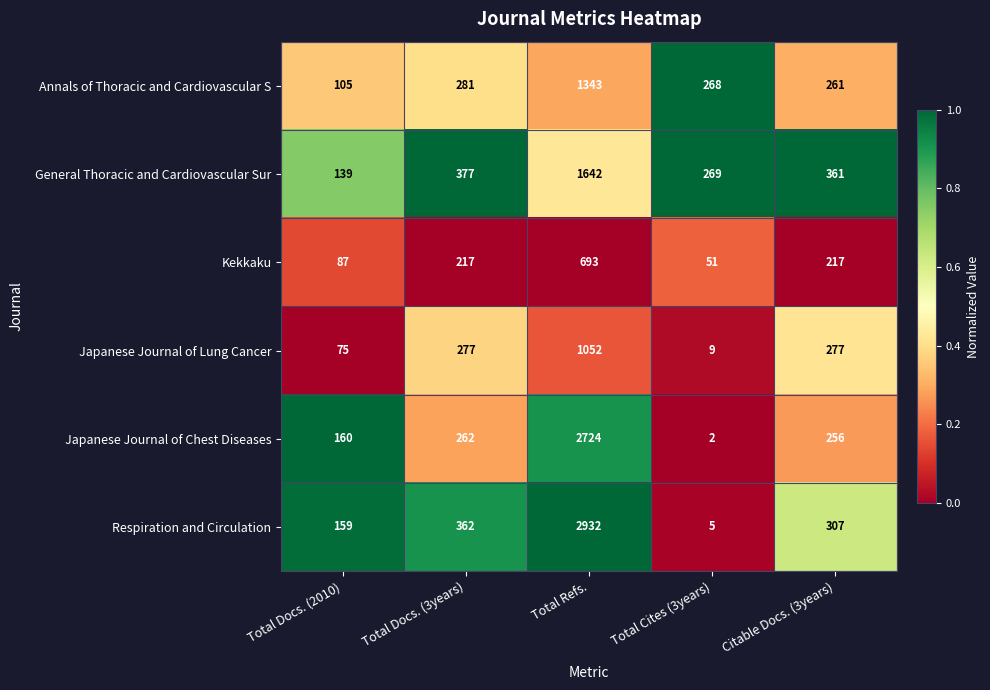

What is the maximum value for Annals of Thoracic and Cardiovascular S?

1343